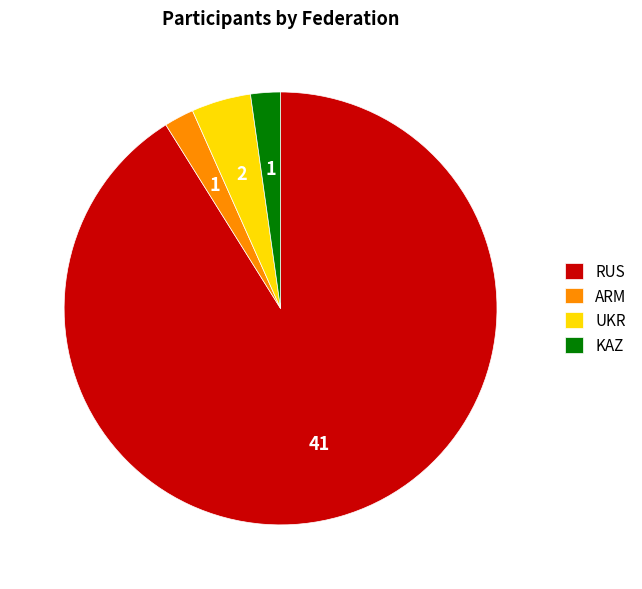

Is it true that ARM is 2% of the pie?

True